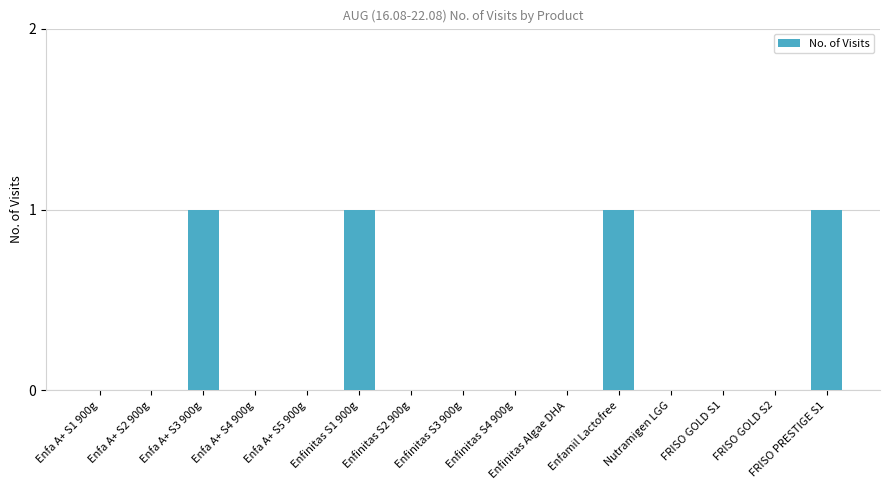

What is the maximum value shown in the chart?

1